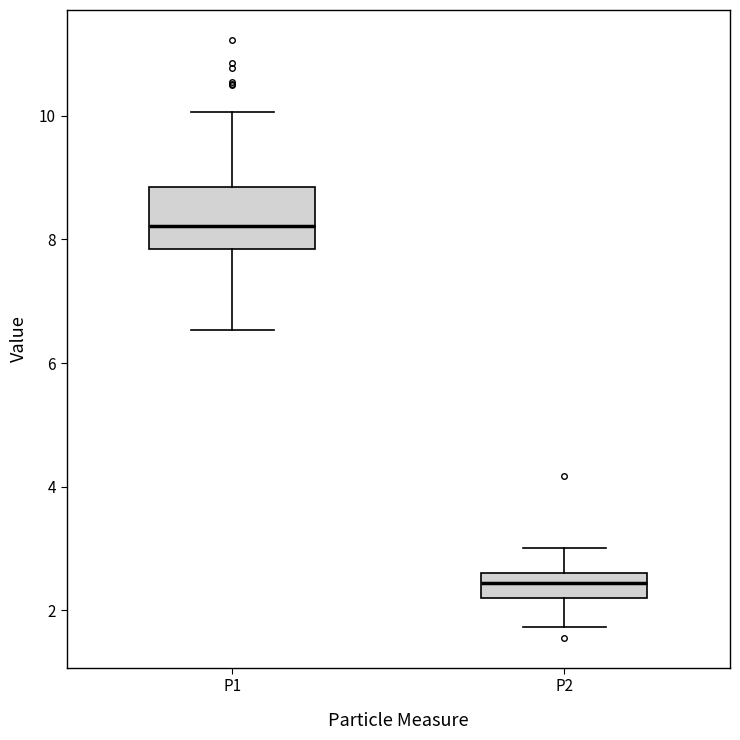

Which box has the highest median line?

P1